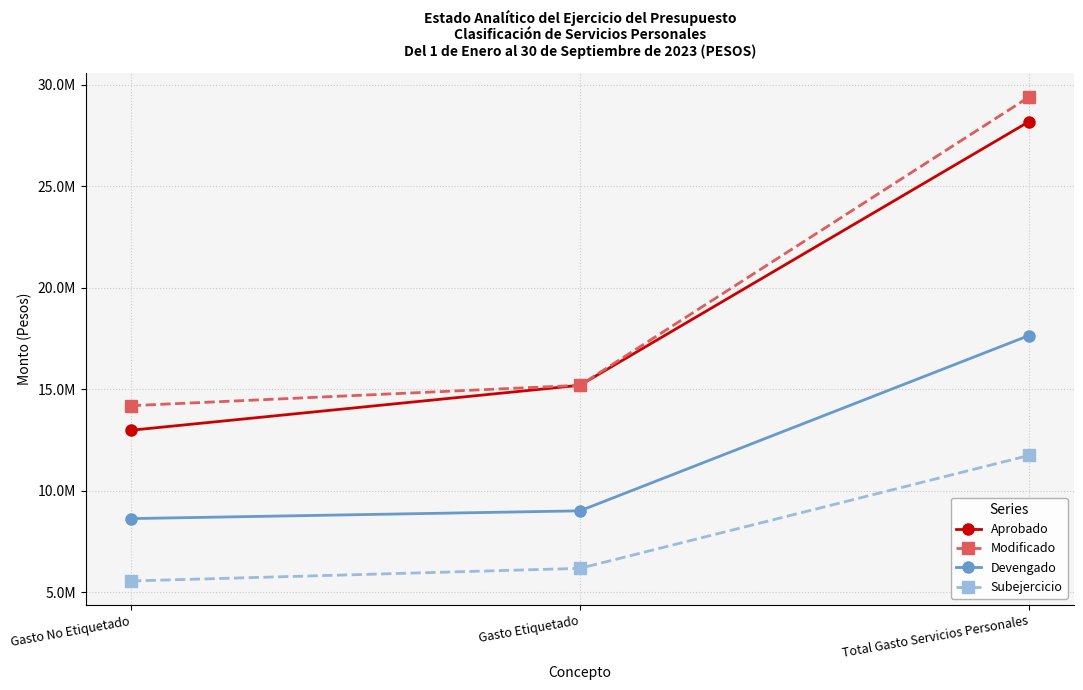

What are all the series names shown in the legend?

Aprobado, Modificado, Devengado, Subejercicio